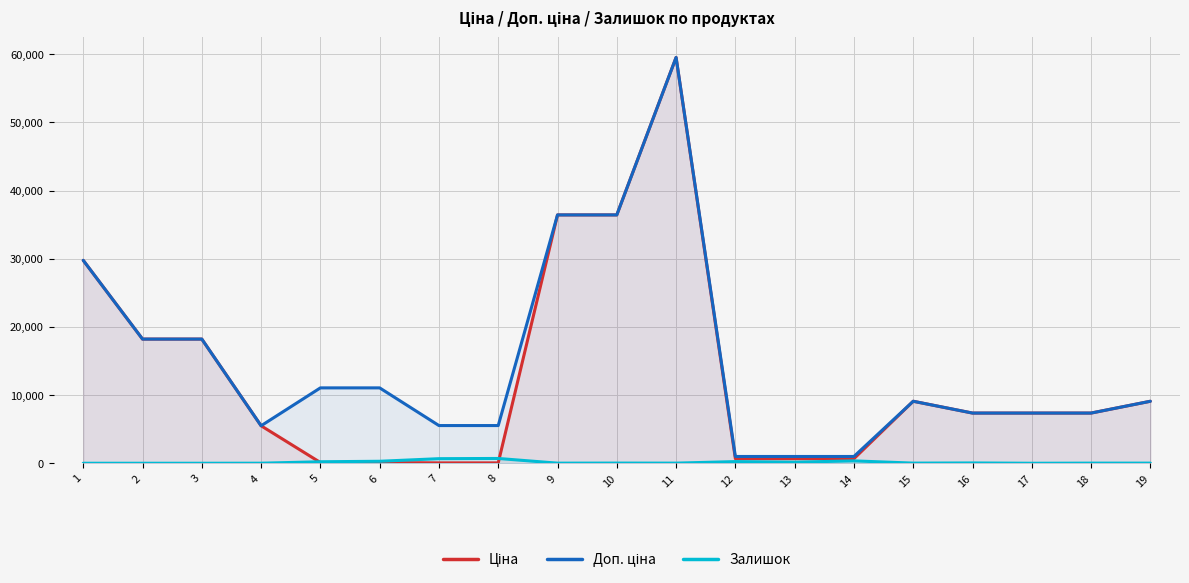

At which label is Залишок closest to 351?

14